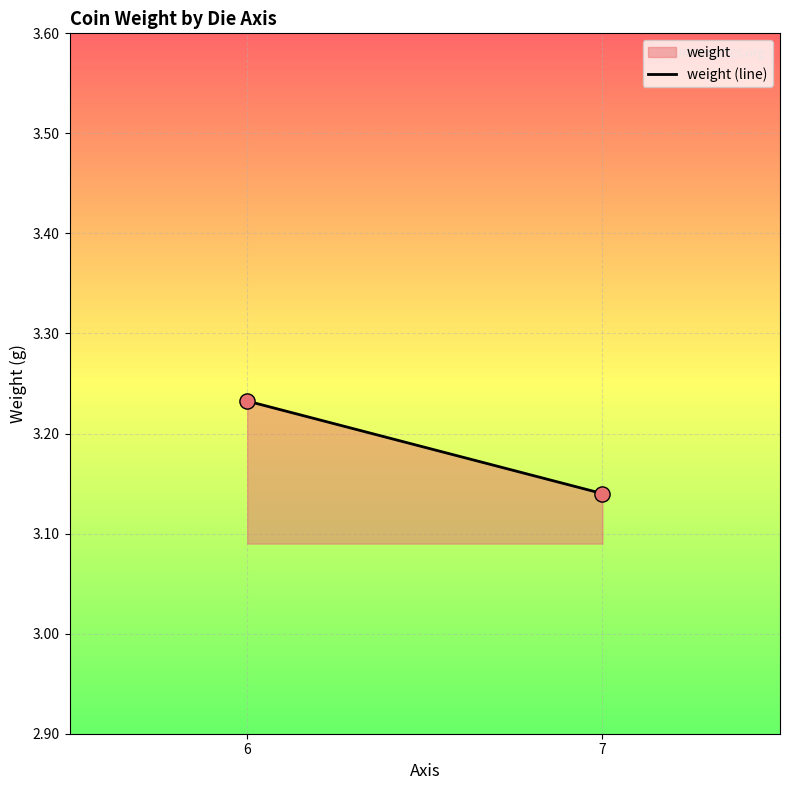

What is the range of X values (max minus min)?

1.0